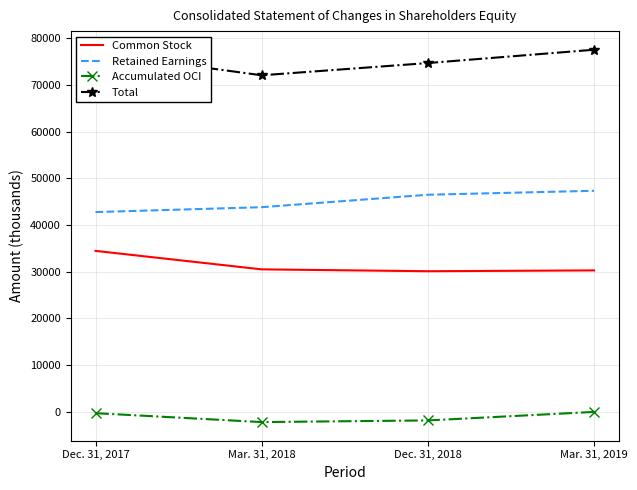

What is the sum of all Common Stock values?

125348